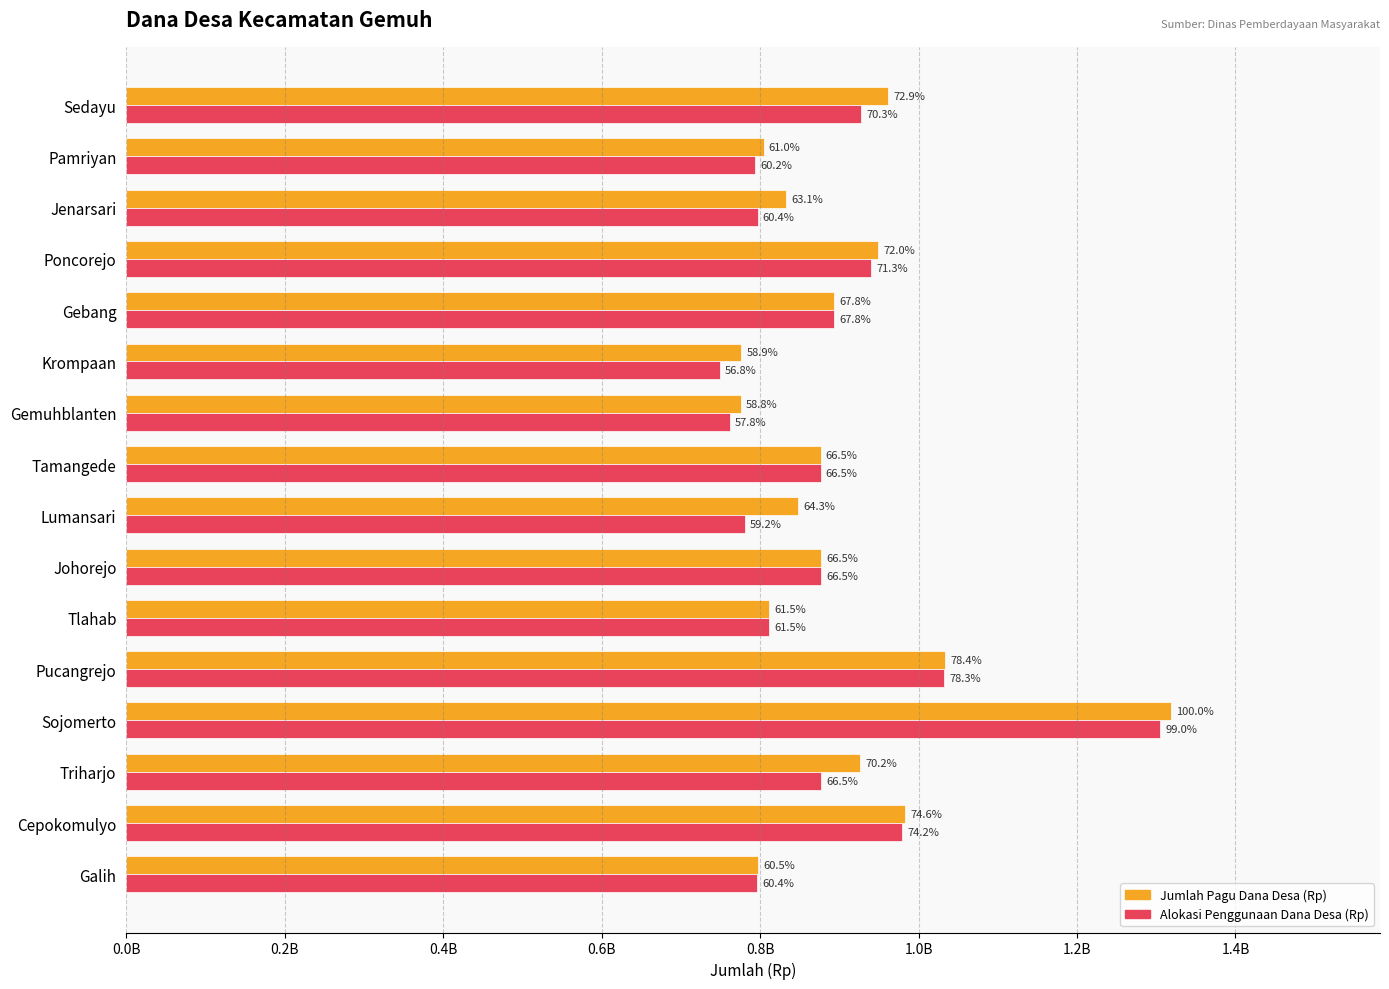

What are all the series names shown in the legend?

Jumlah Pagu Dana Desa (Rp), Alokasi Penggunaan Dana Desa (Rp)